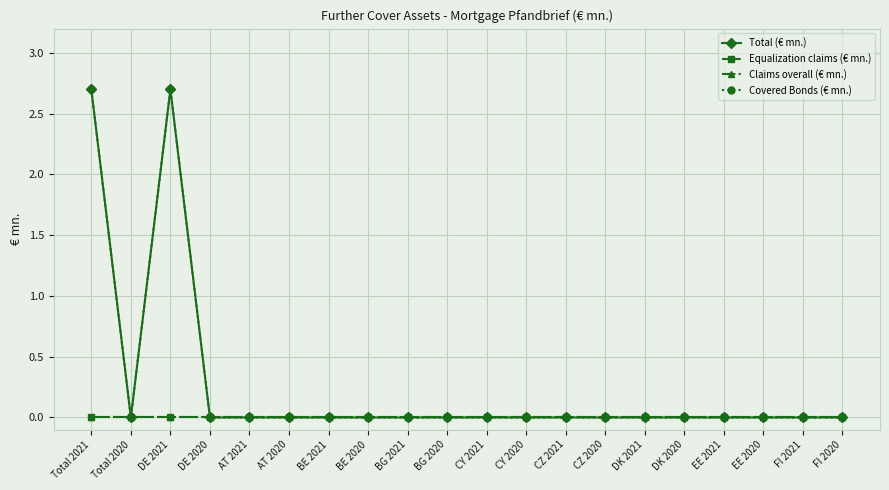

Does the chart have visible grid lines?

Yes